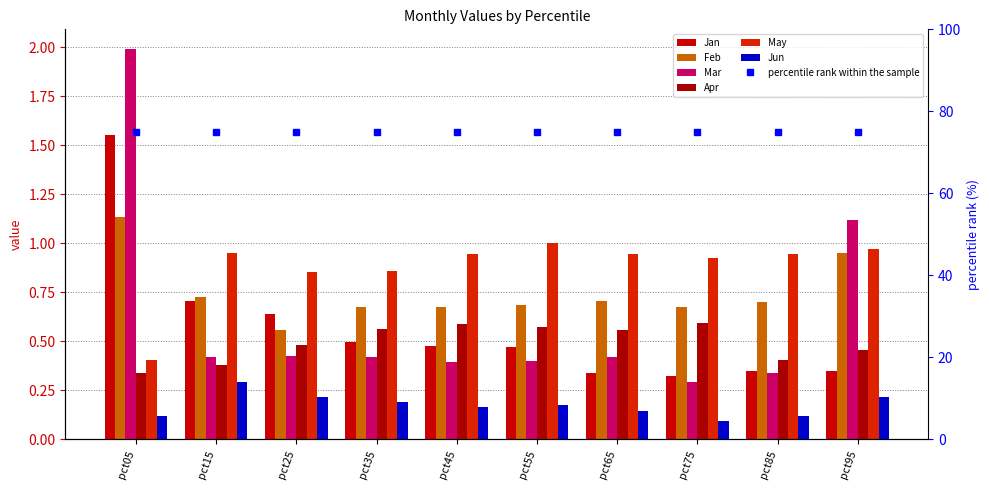

Which category has the highest value across all series?

pct05